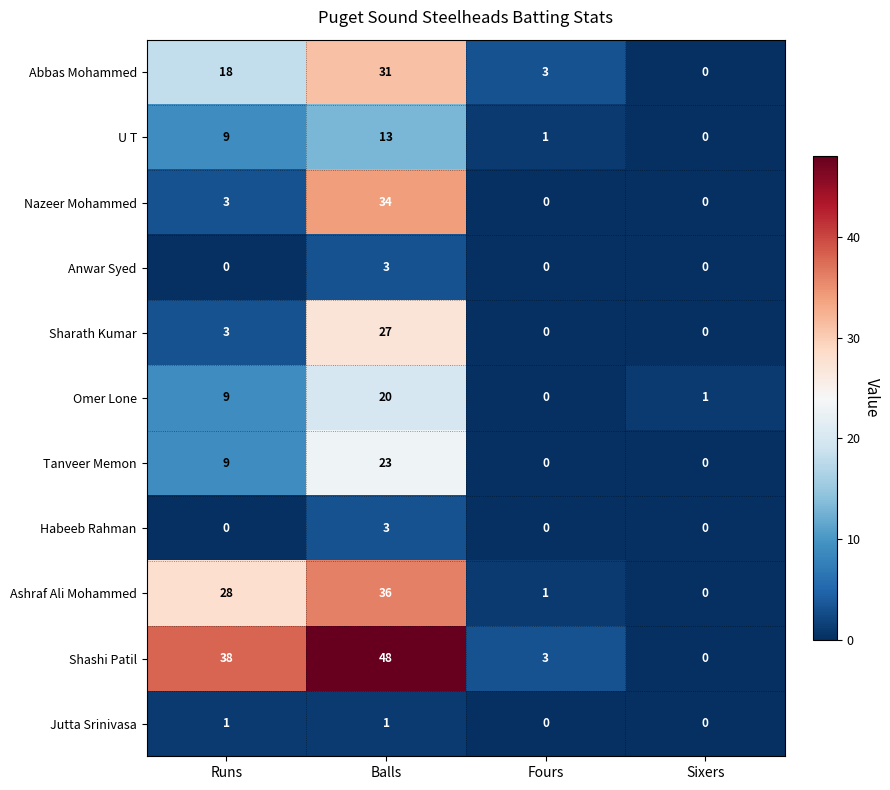

What is the spread (max minus min) of values at Balls?

47